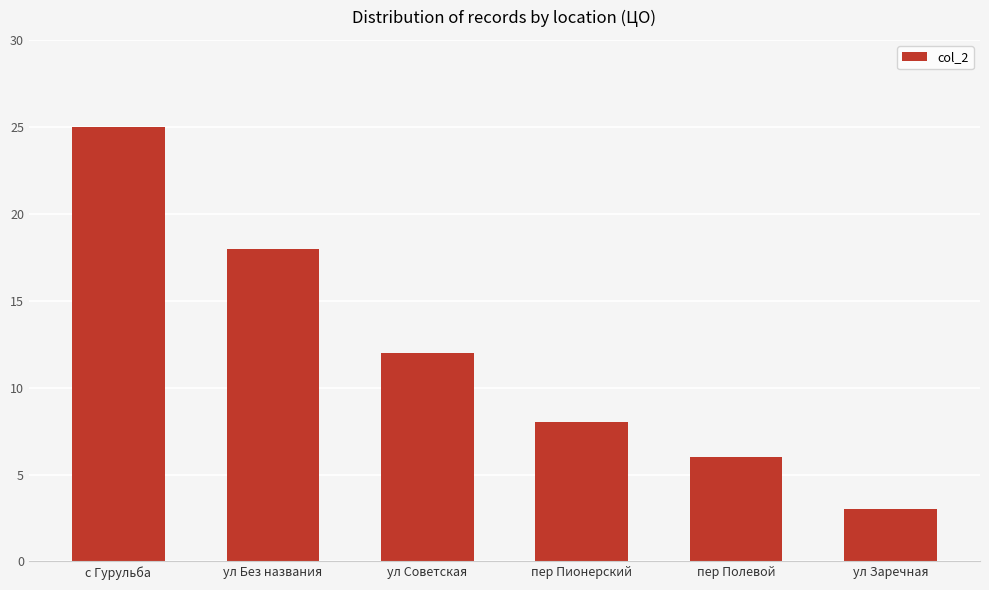

Reading right to left, what are all the values shown in this chart?

ул Заречная=3	пер Полевой=6	пер Пионерский=8	ул Советская=12	ул Без названия=18	с Гурульба=25